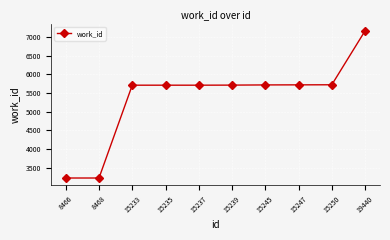

The value at 19440 is 7162. True or false?

True